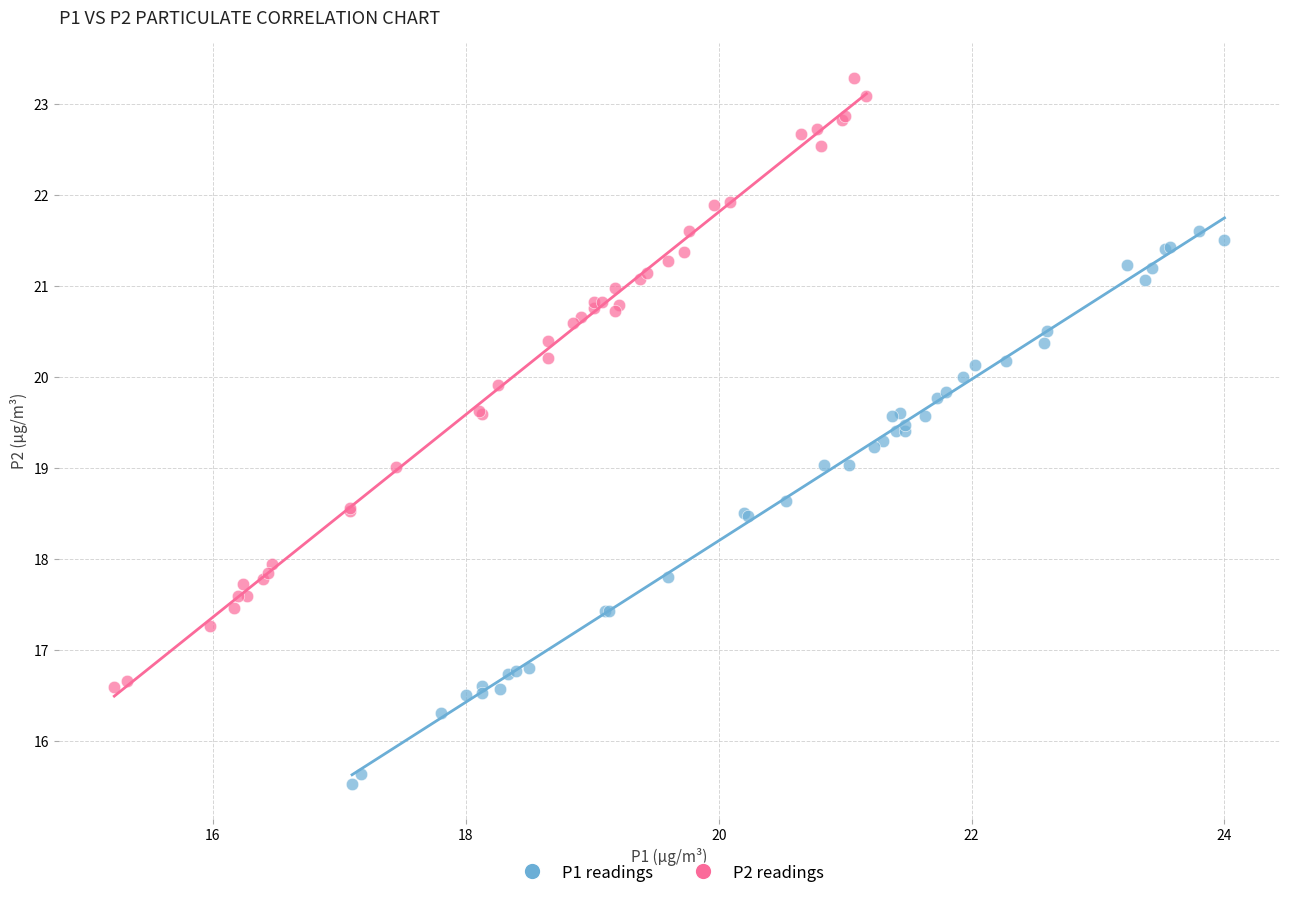

Which series reaches the minimum Y coordinate?

P1 readings